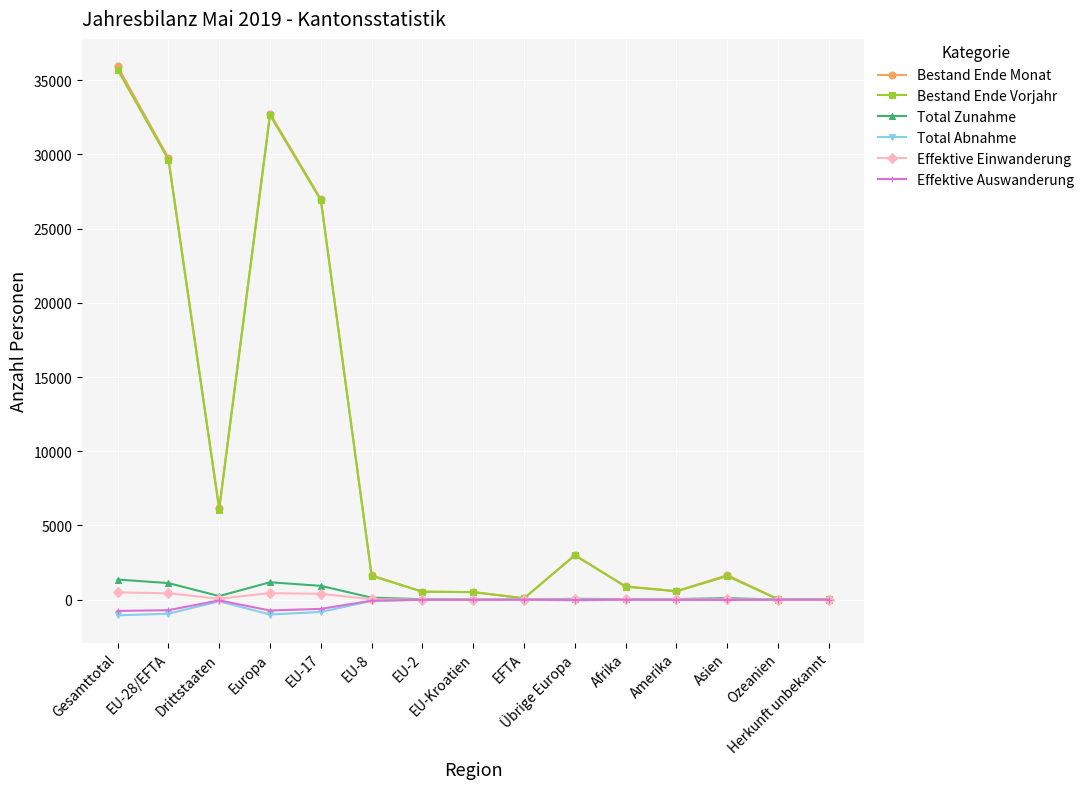

What is the difference between the maximum and minimum values in the Bestand Ende Monat series?

35907